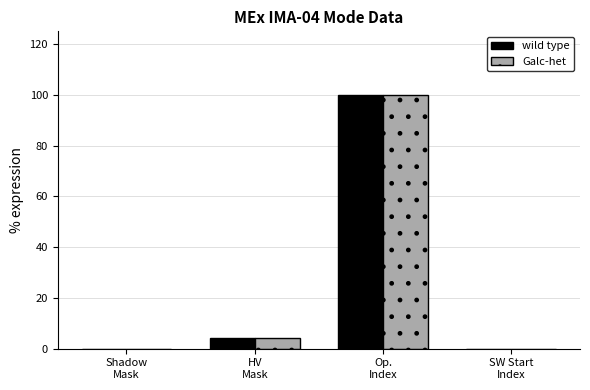

At how many categories does at least one series exceed 0?

2